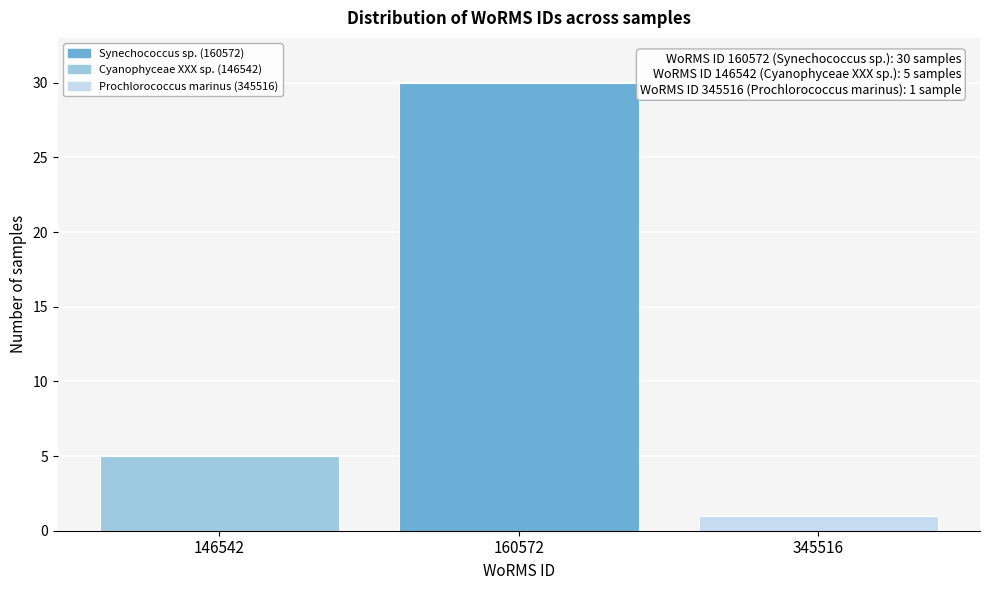

Reading left to right, what are all the values shown in this chart?

146542=5	160572=30	345516=1